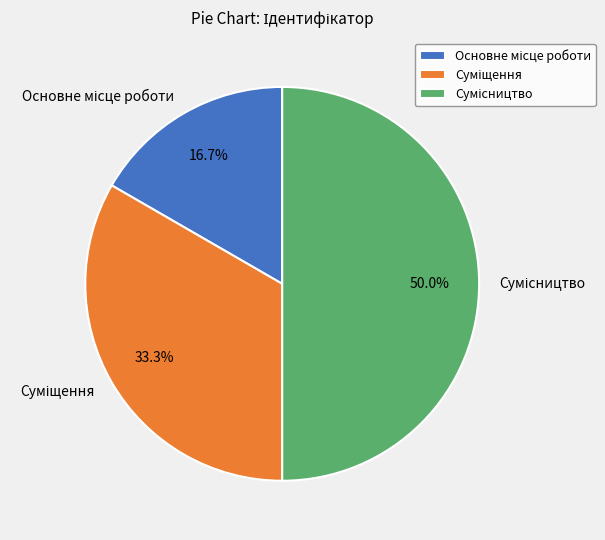

What is the total percentage of Основне місце роботи and Сумісництво?

66.7%